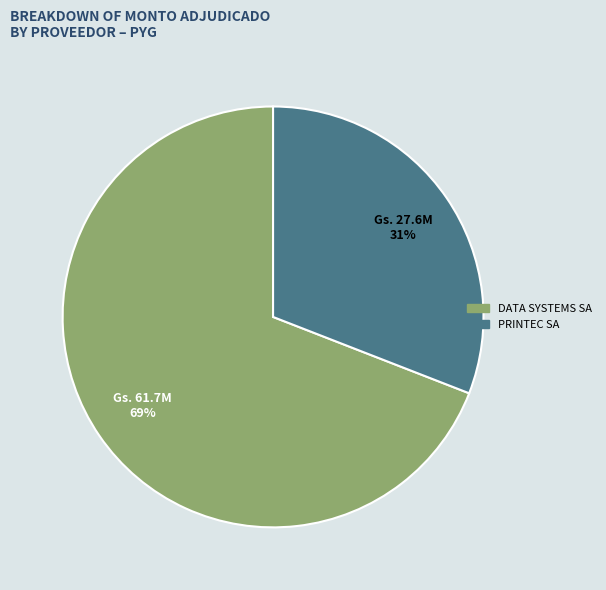

Is DATA SYSTEMS SA the majority of the pie?

Yes